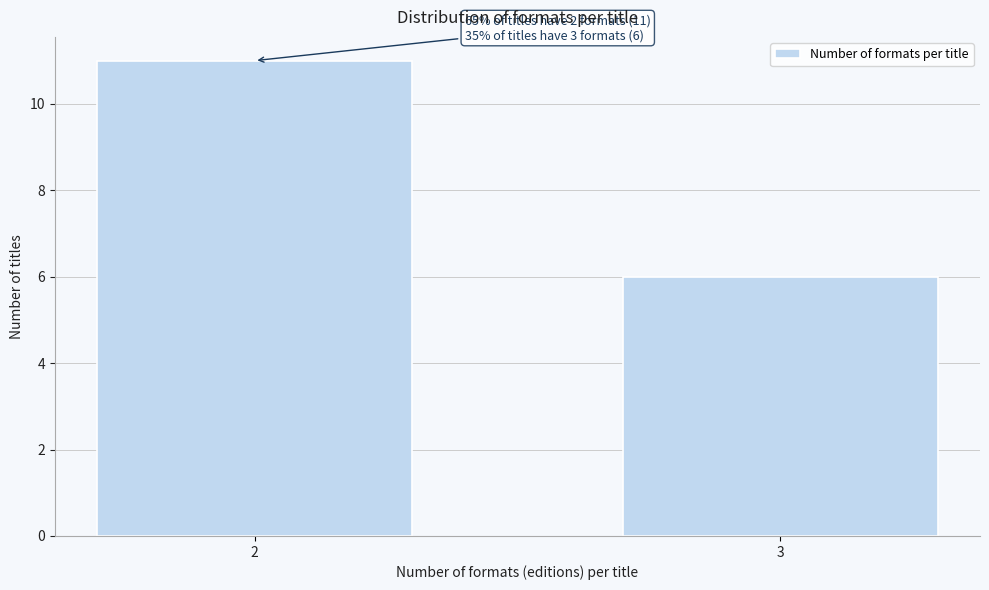

Reading left to right, transcribe all the data shown in this chart.

2=11	3=6